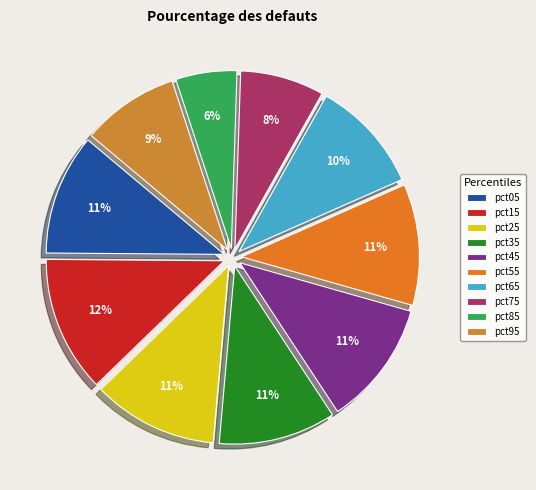

Is there a majority slice in this chart?

No